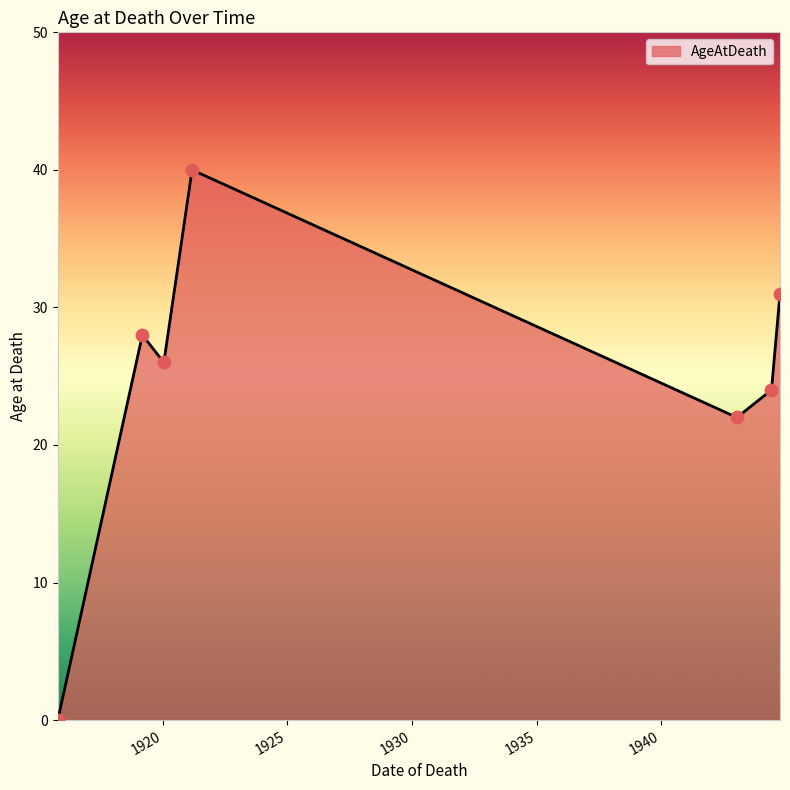

How many interior local peaks (higher than both neighbors) does the data have?

2